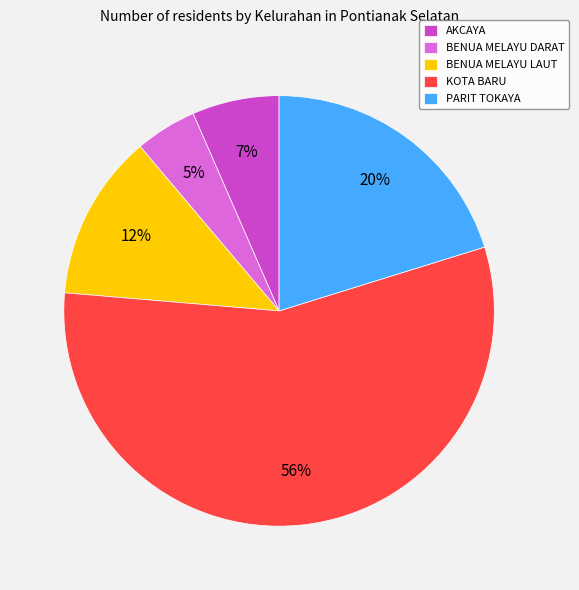

What is the majority slice?

KOTA BARU